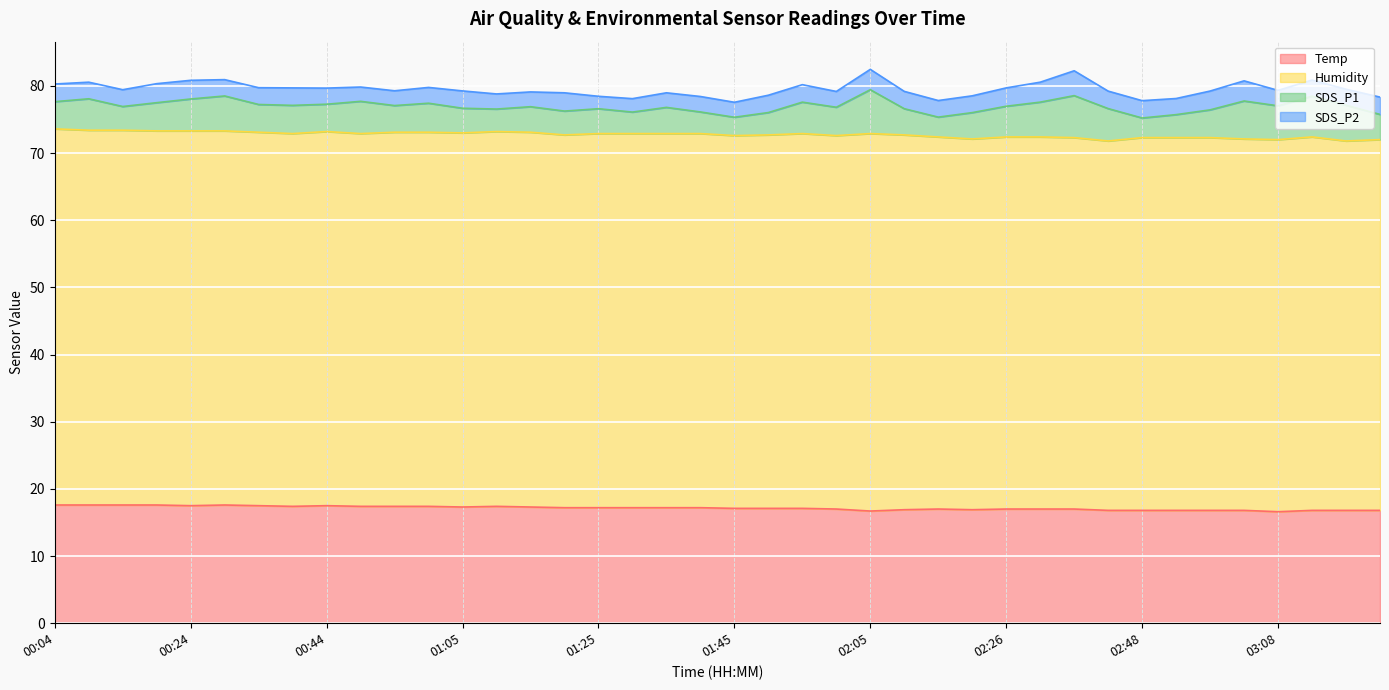

How many Temp values are between 16 and 17?

17